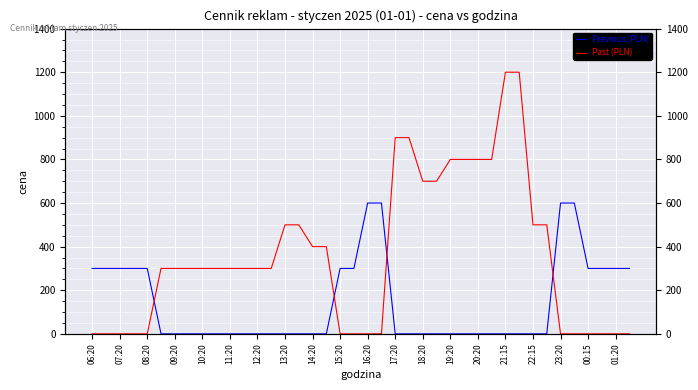

What are all the series names shown in the legend?

Previous (PLN), Past (PLN)